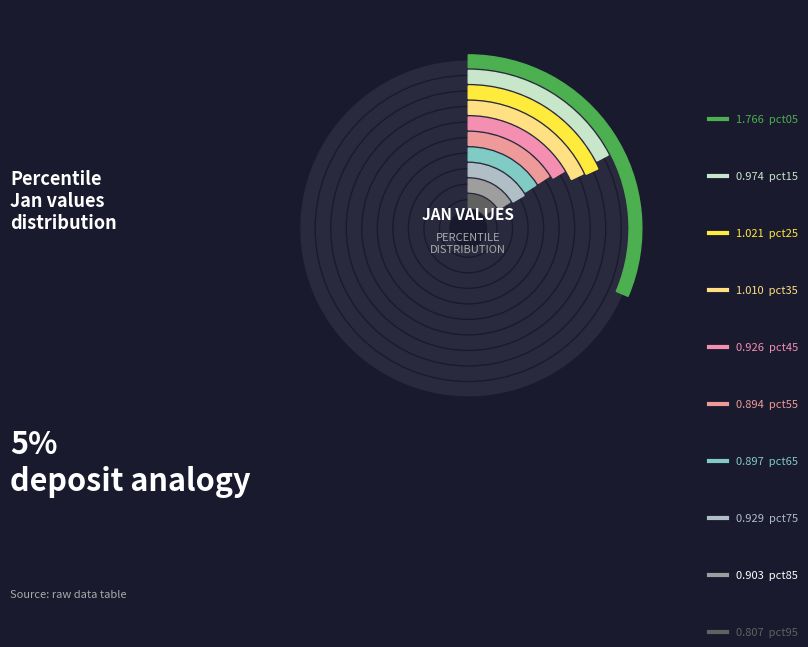

Is it true that pct25 is 1% of the pie?

False